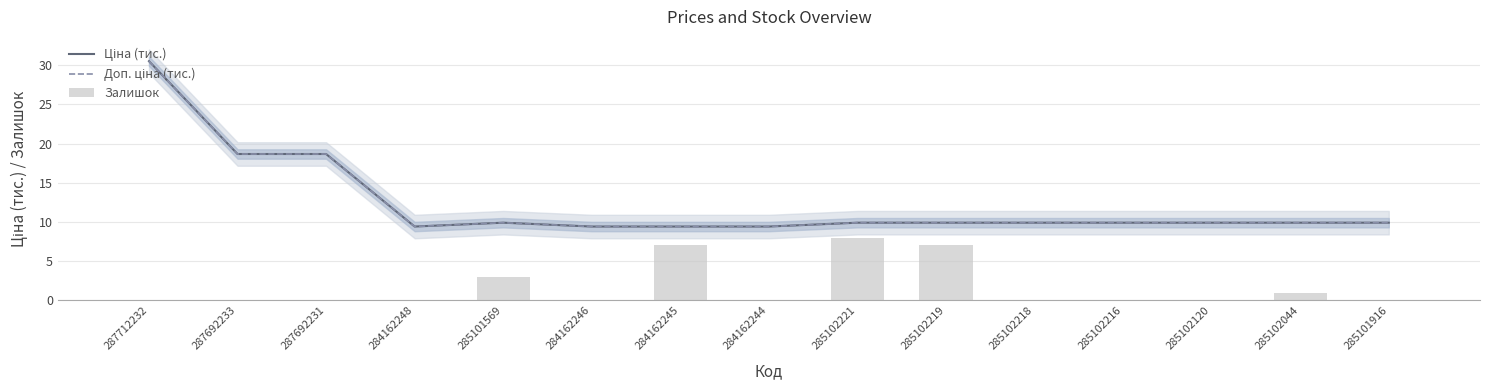

Rank the categories by Доп. ціна (тис.) value from lowest to highest.

284162248, 284162246, 284162245, 284162244, 285101569, 285102221, 285102219, 285102218, 285102216, 285102120, 285102044, 285101916, 287692233, 287692231, 287712232